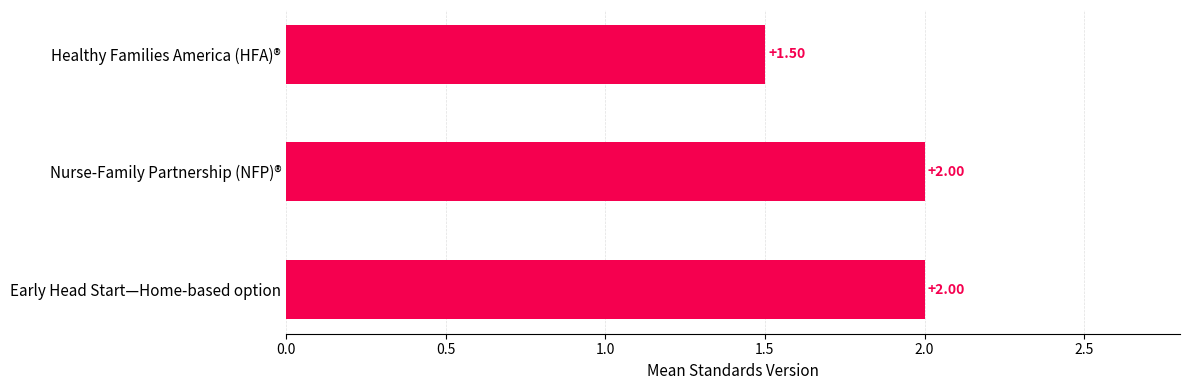

What is the label of the 1st bar from the top?

Healthy Families America (HFA)®